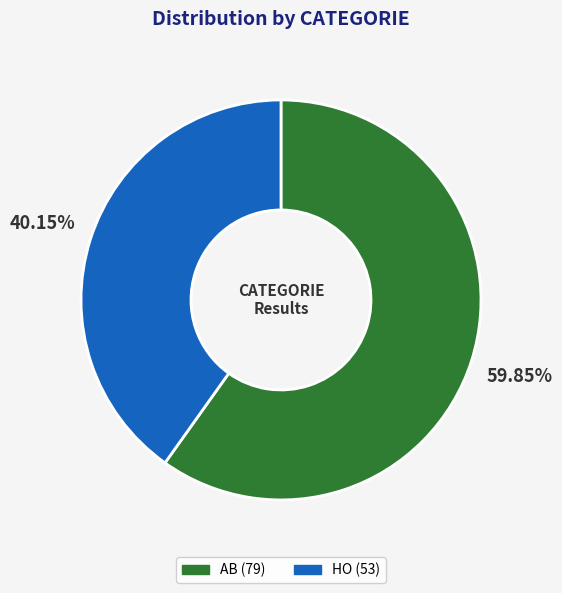

How many slices are in this pie chart?

2